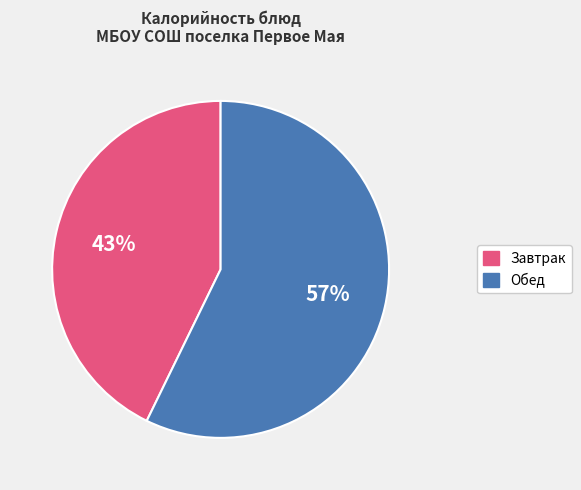

What percentage is the Завтрак slice, to the nearest percent?

43%